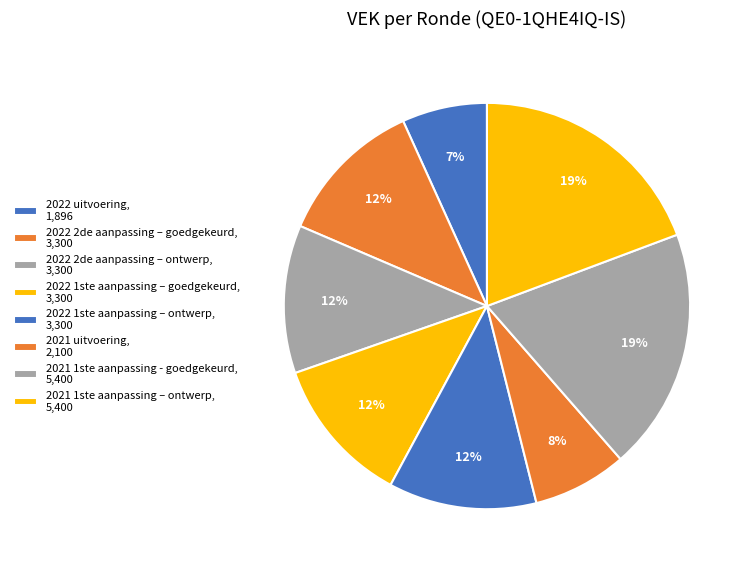

To the nearest percent, what is the difference between the largest and smallest slice percentages?

13%